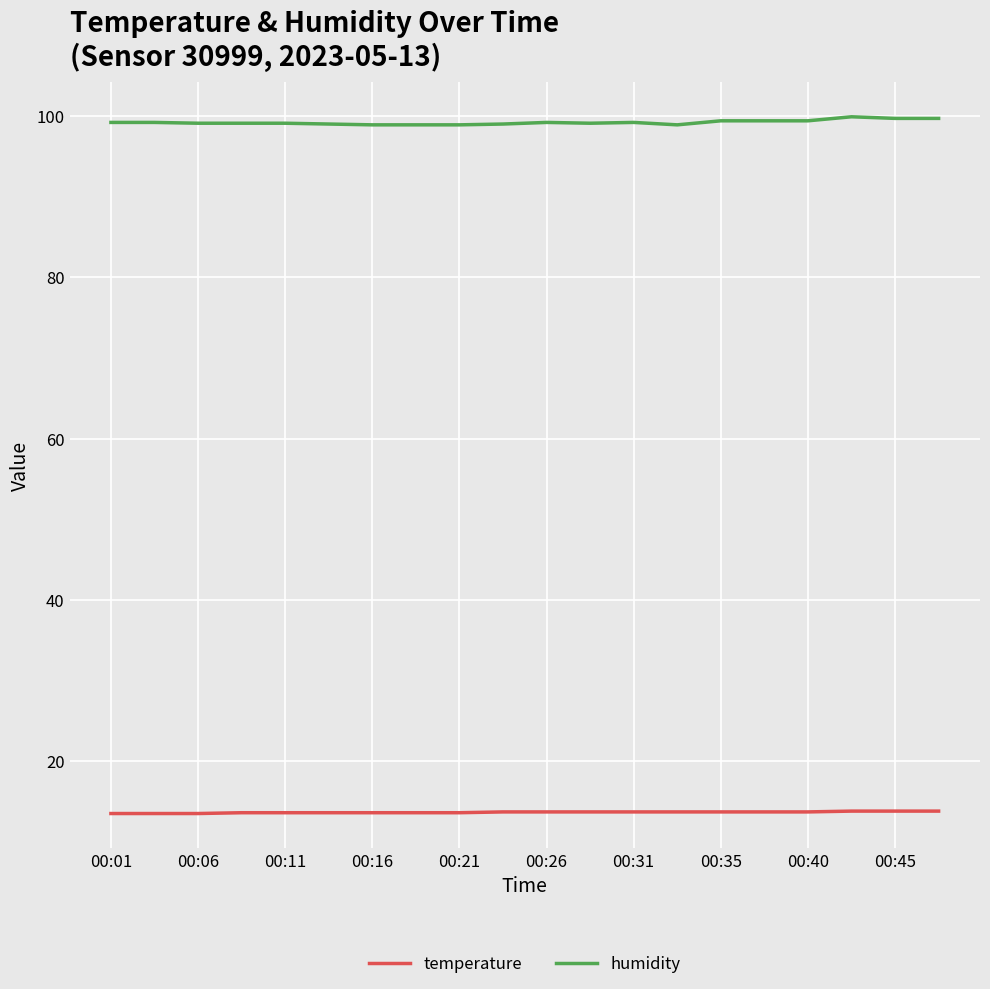

What is the difference between the maximum and minimum values in the temperature series?

0.3